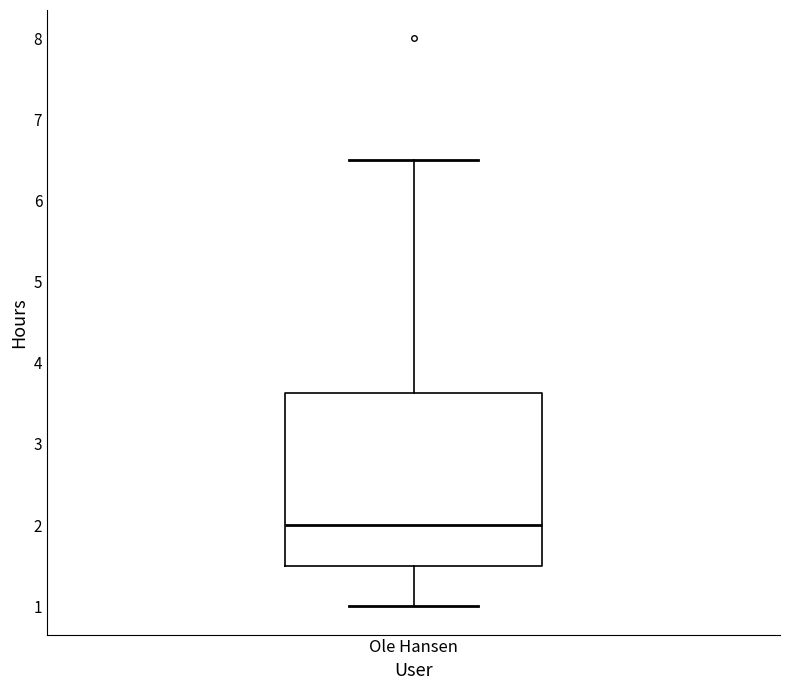

Where does the median line of the box for Ole Hansen sit on the y-axis? The values are not printed on the chart, so give them approximately, as read against the axis.

2.0